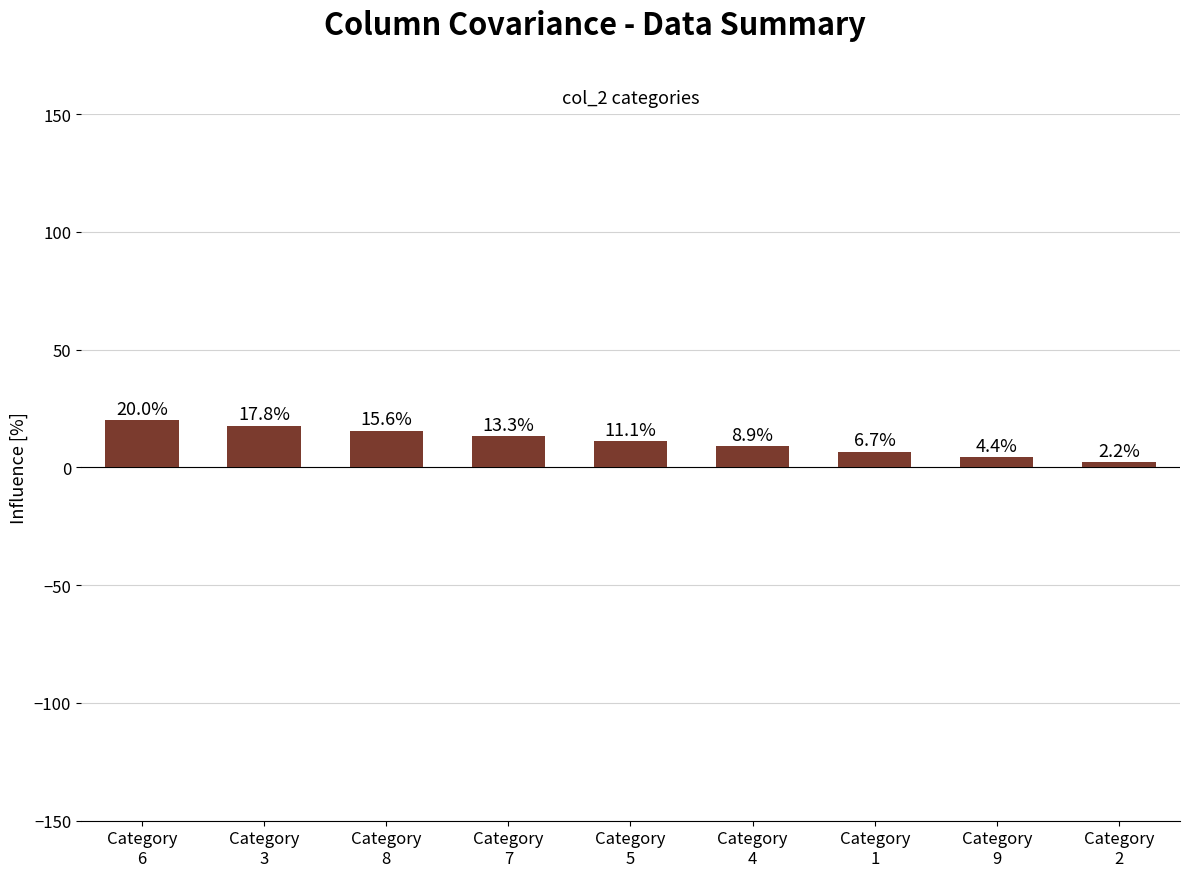

What is the average value?

11.1